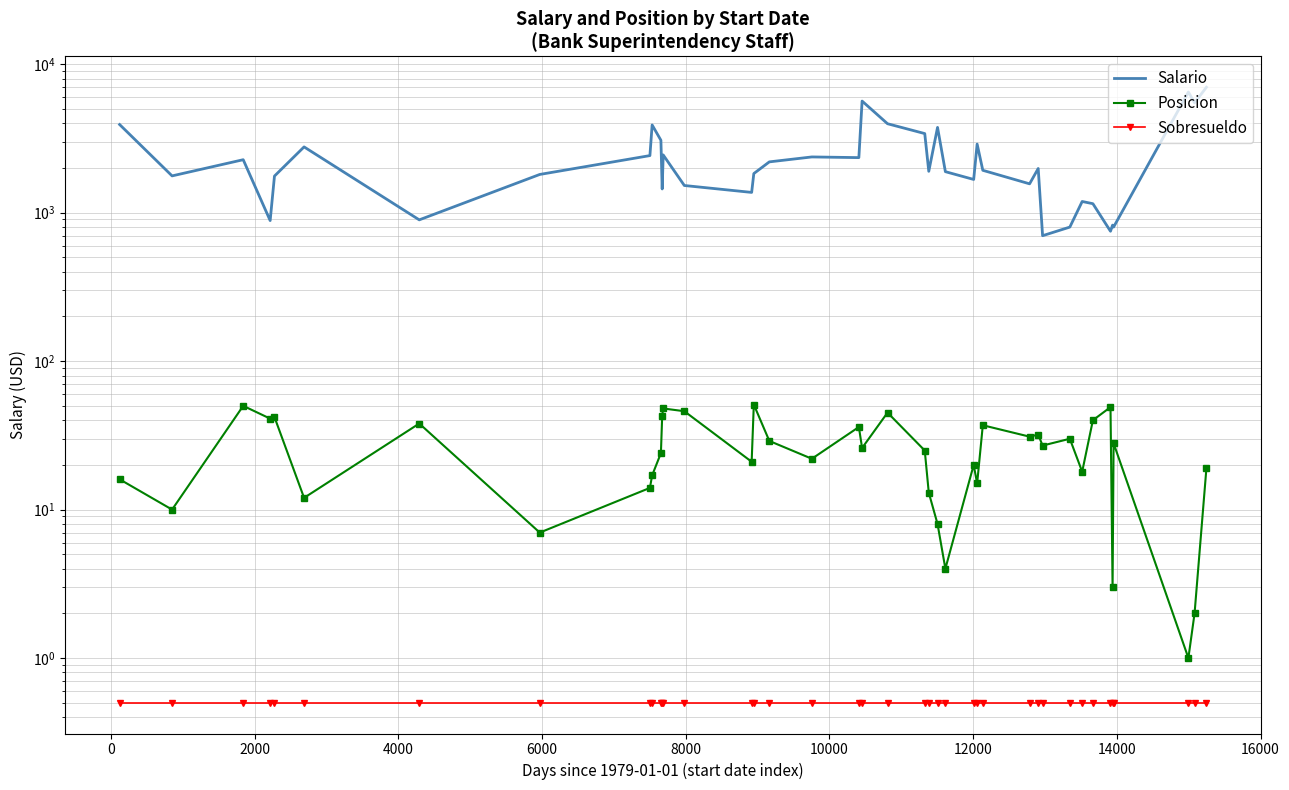

What is the lowest value of the Sobresueldo series?

0.5